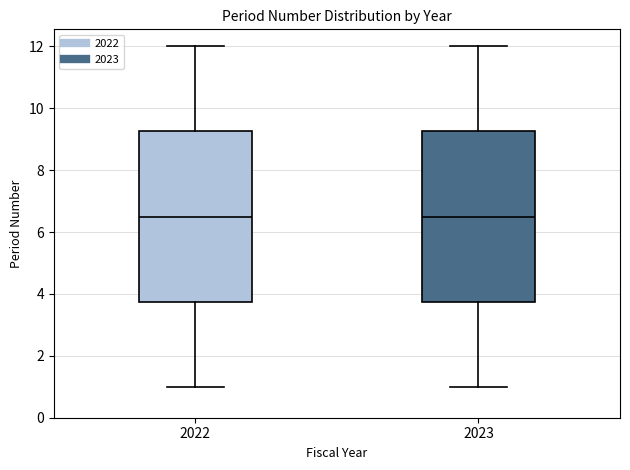

Where is the lower edge of the box at x = 2023 on the y-axis? The values are not printed on the chart, so give them approximately, as read against the axis.

3.8